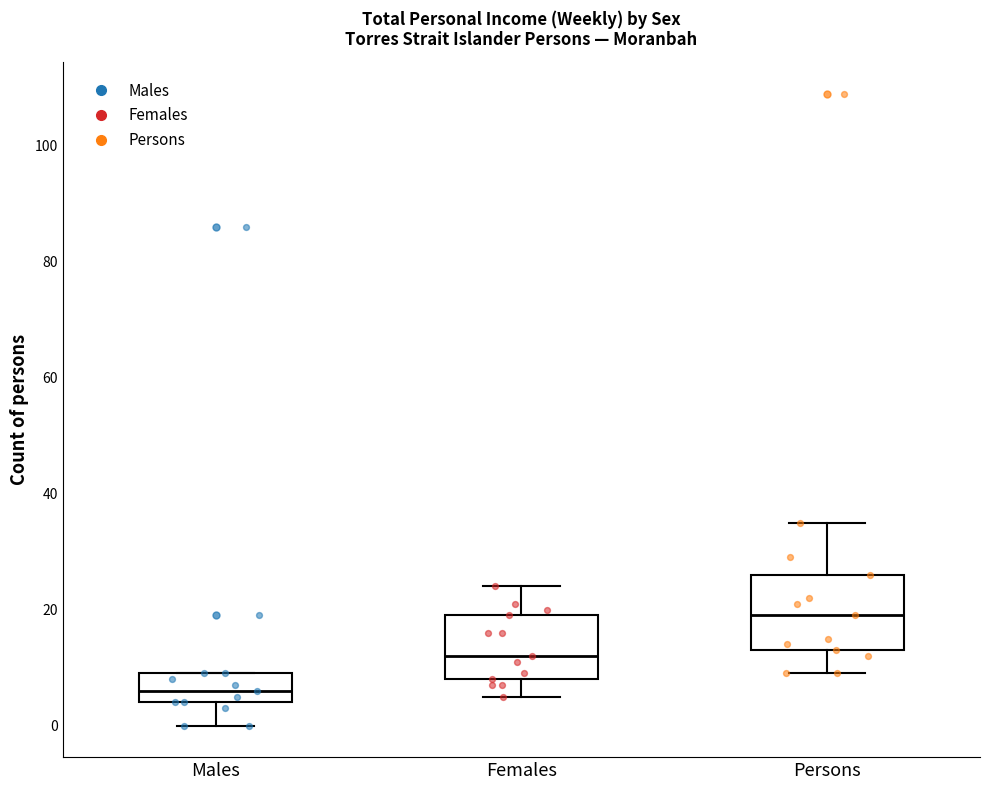

Reading left to right, transcribe this box plot: for each box, give where its median line is, the range the box spans, and where its two whiskers end, as read against the y-axis. The values are not printed on the chart, so give them approximately, as read against the axis.

Males: median 6, box 4 to 10, whiskers 0 to 10
Females: median 12, box 8 to 20, whiskers 6 to 24
Persons: median 20, box 14 to 26, whiskers 10 to 36